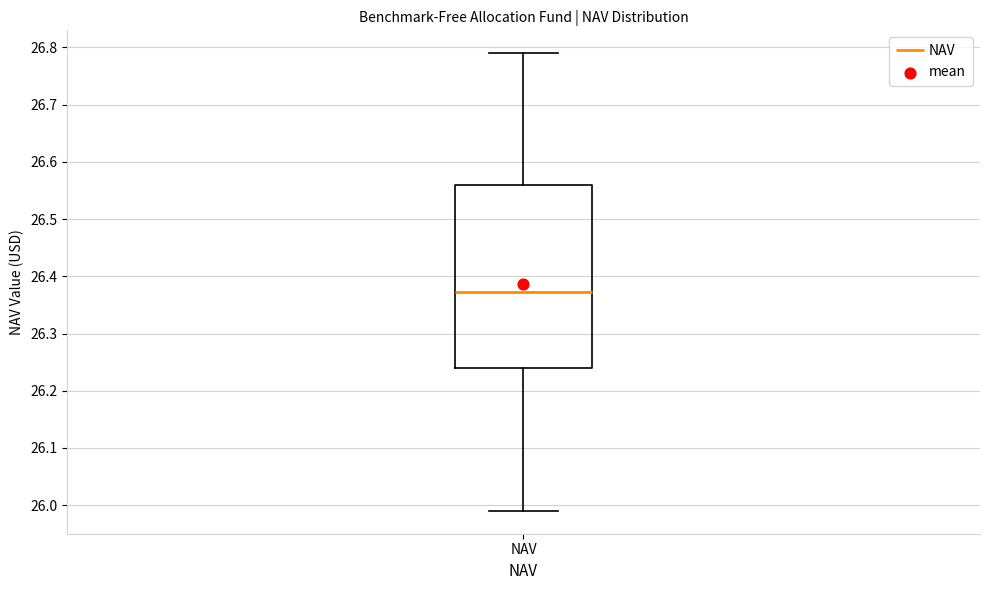

Transcribe this box plot: give where the median line is, the range the box spans, and where the two whiskers end, as read against the y-axis. The values are not printed on the chart, so give them approximately, as read against the axis.

median 26.37, box 26.24 to 26.56, whiskers 25.99 to 26.79